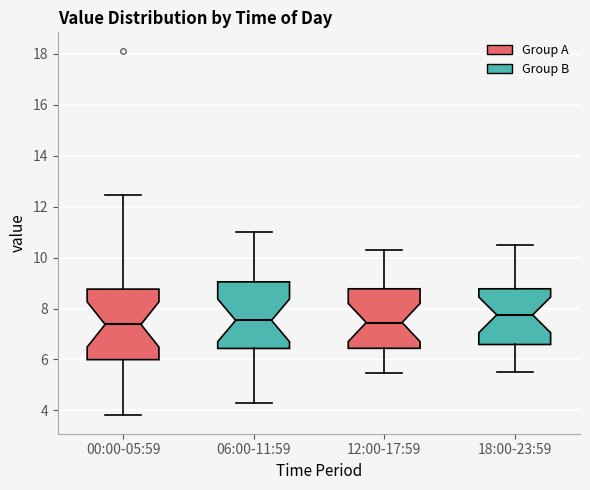

Reading left to right, transcribe this box plot: for each box, give where its median line is, the range the box spans, and where its two whiskers end, as read against the y-axis. The values are not printed on the chart, so give them approximately, as read against the axis.

00:00-05:59: median 7.4, box 6.0 to 8.8, whiskers 3.8 to 12.4
06:00-11:59: median 7.6, box 6.4 to 9.0, whiskers 4.2 to 11.0
12:00-17:59: median 7.4, box 6.4 to 8.8, whiskers 5.4 to 10.4
18:00-23:59: median 7.8, box 6.6 to 8.8, whiskers 5.6 to 10.6